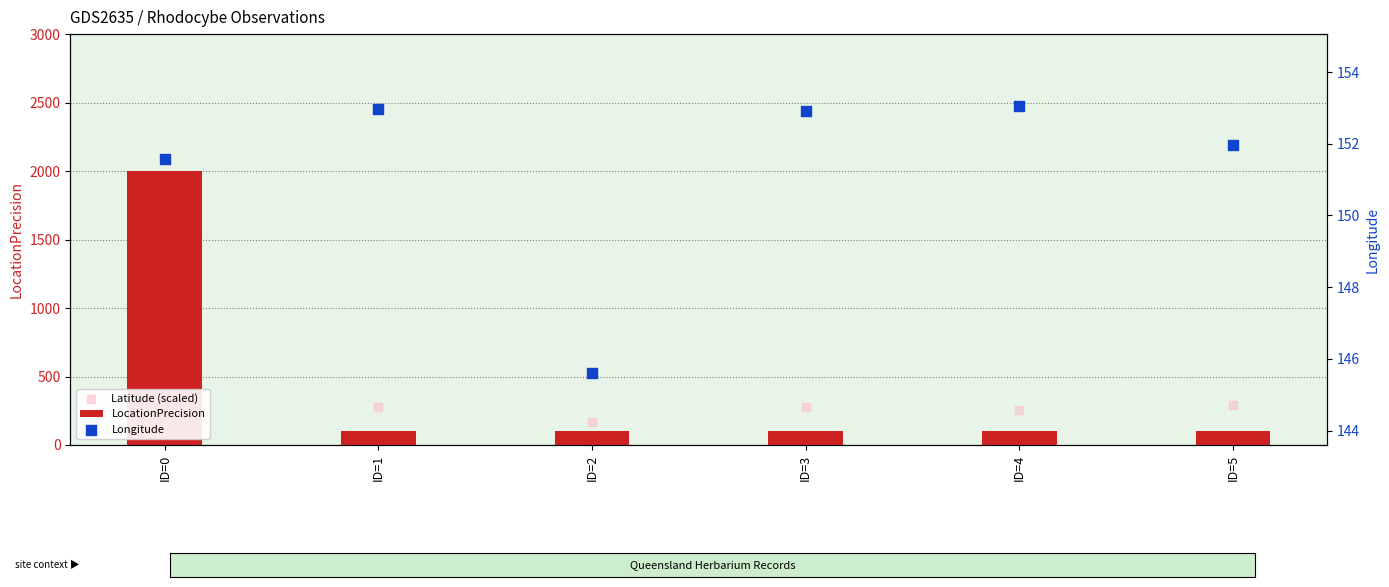

What are all the series names shown in the legend?

LocationPrecision, Latitude (scaled), Longitude